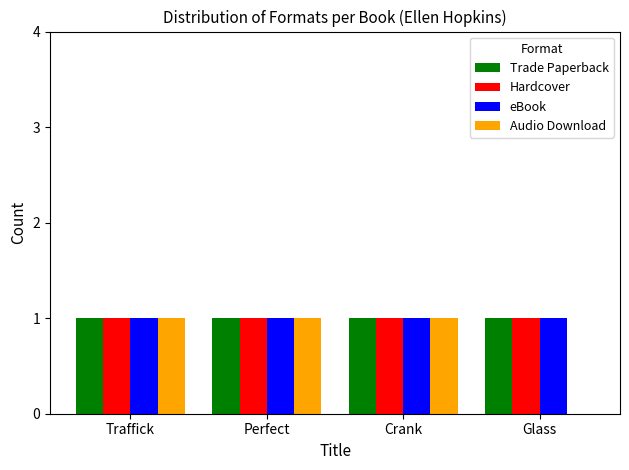

What is the total value across all series at Crank?

4